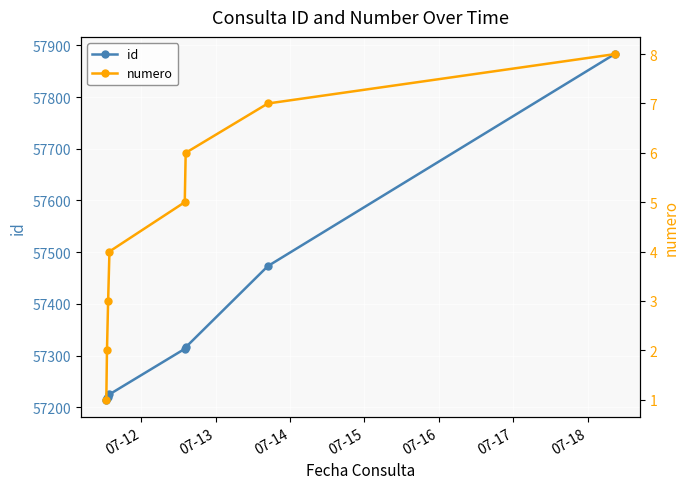

Which series has the largest range (max minus min)?

id